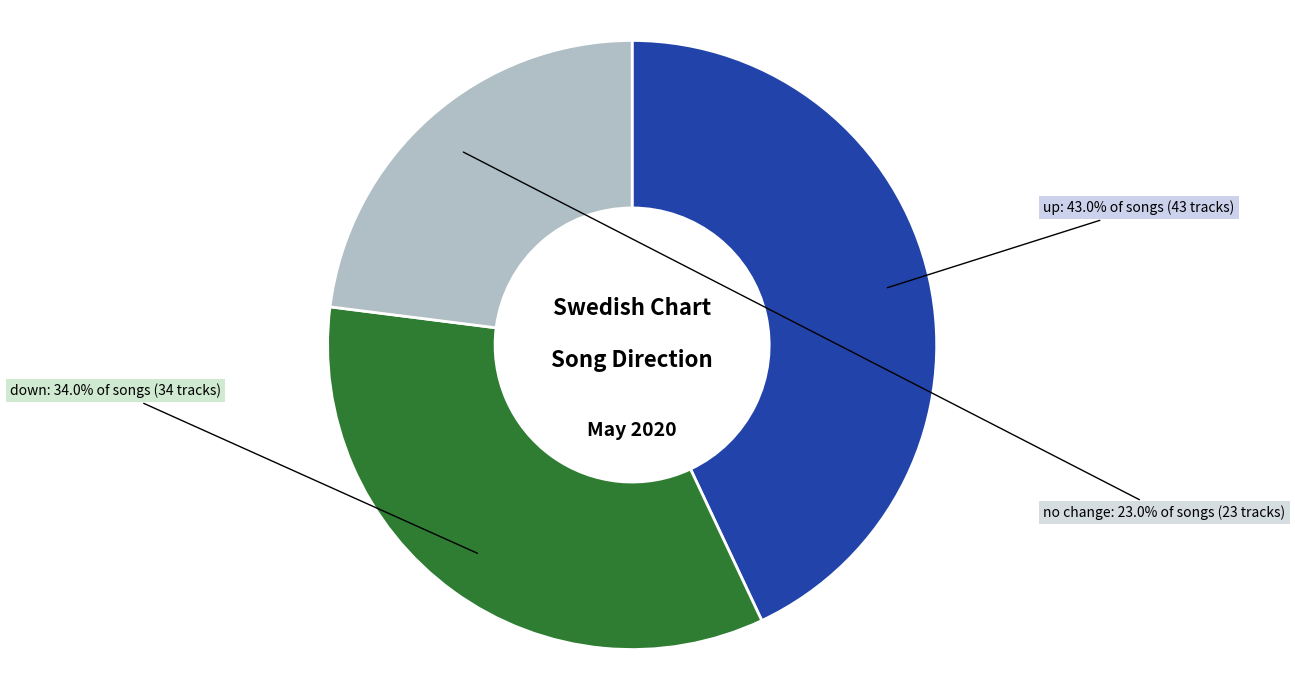

Does any single category account for the majority?

No